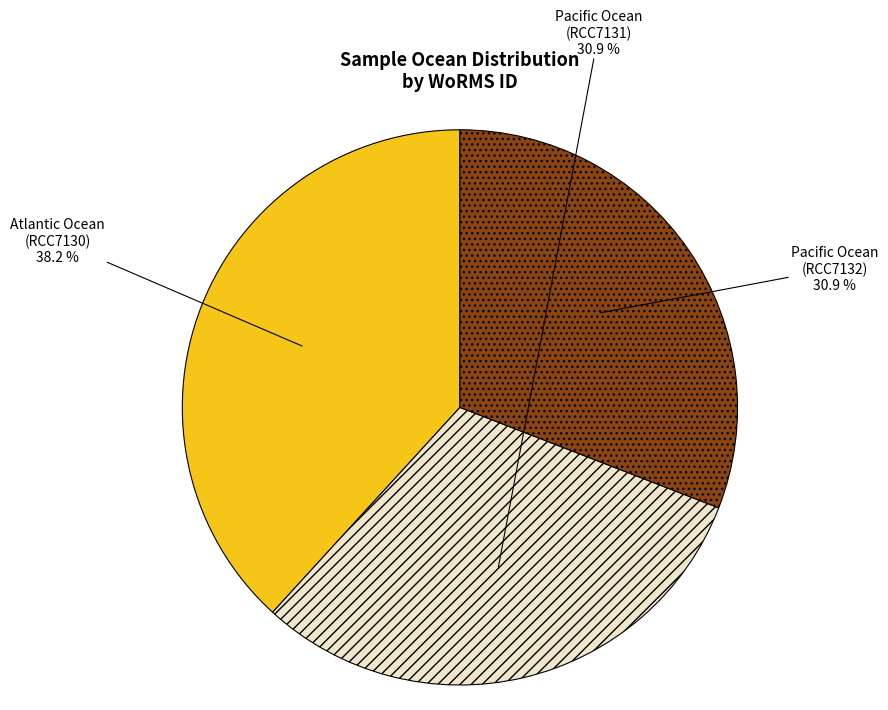

The Atlantic Ocean (RCC7130) slice represents 38% of the pie. True or false?

True